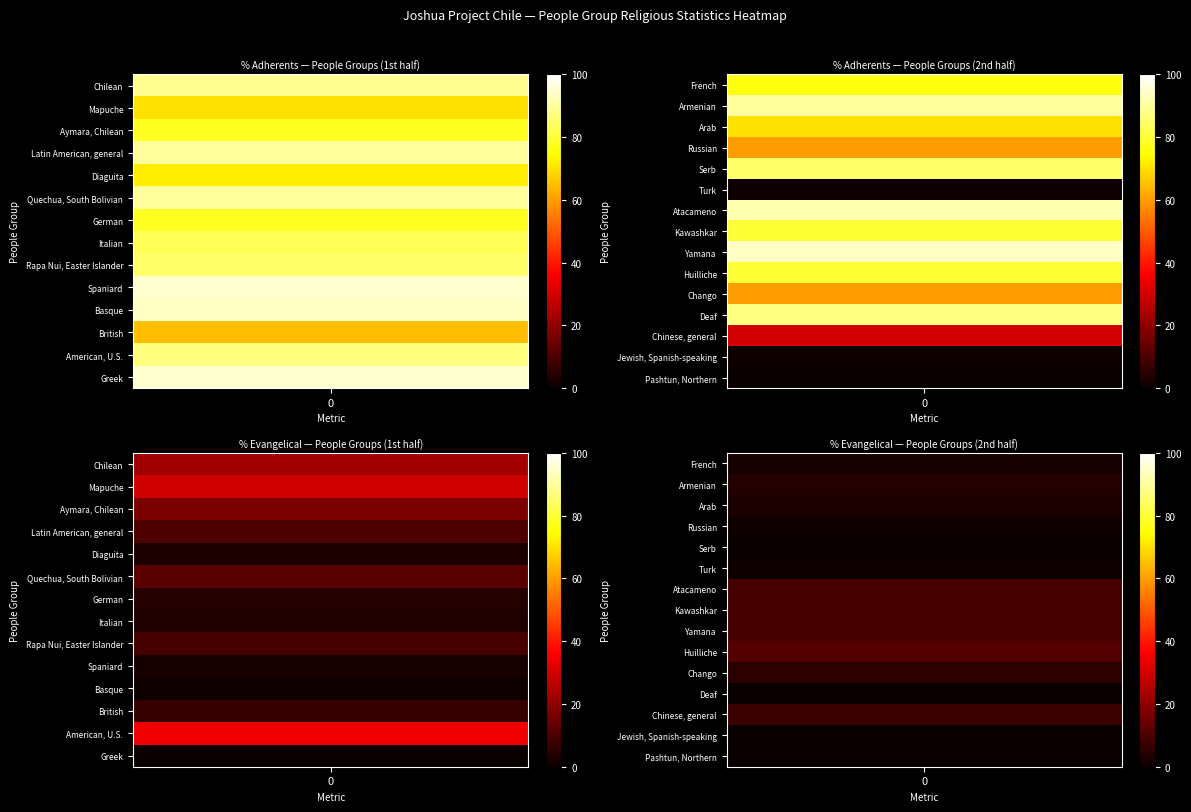

What is the maximum value for American, U.S.?

87.0